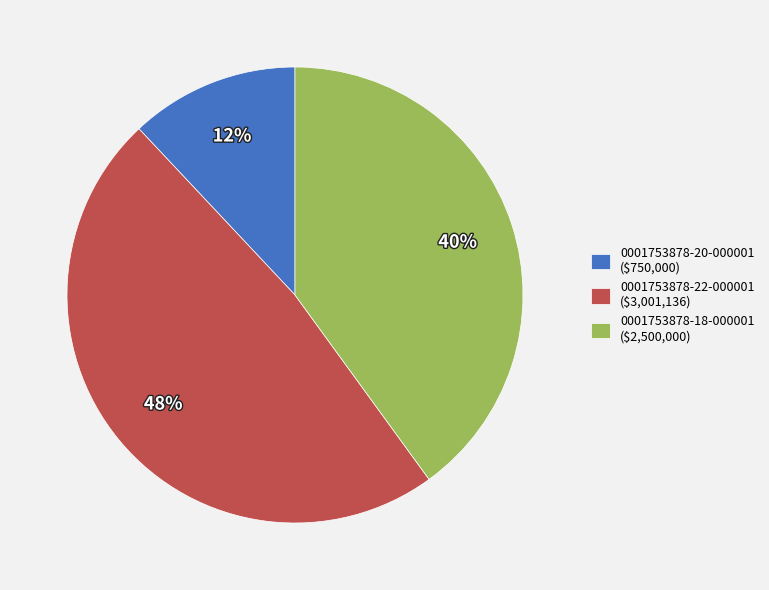

Count the number of slices in the pie.

3